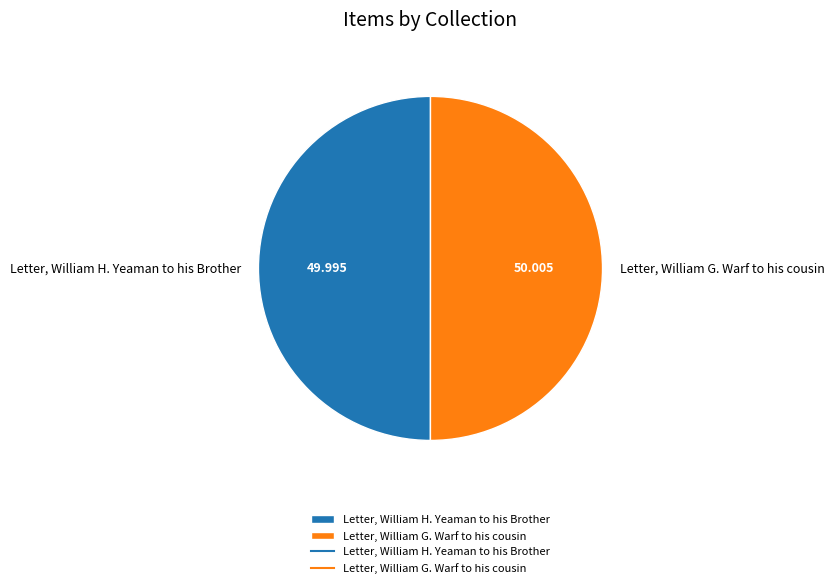

Is the sum of Letter, William G. Warf to his cousin and Letter, William H. Yeaman to his Brother greater than half?

Yes